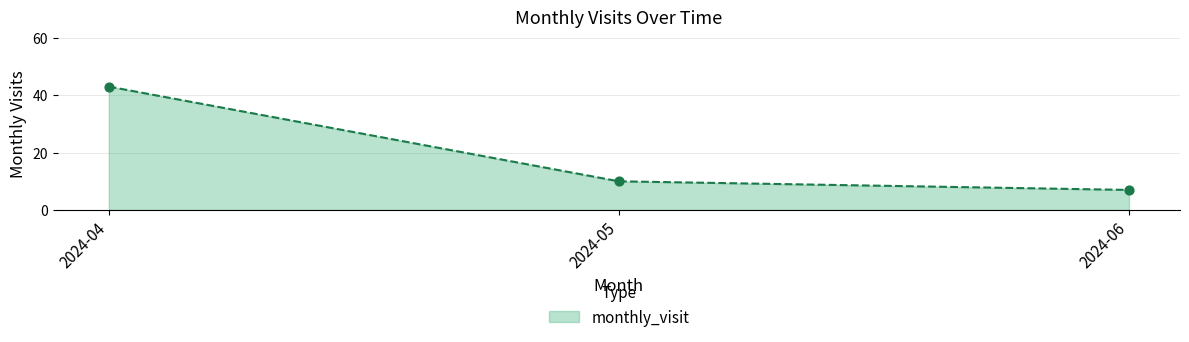

Which has a higher value, 2024-05 or 2024-04?

2024-04